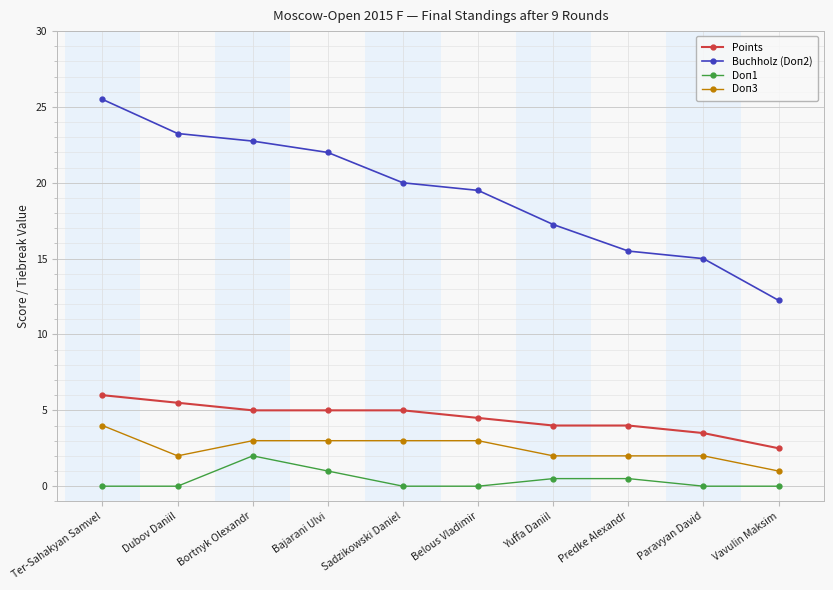

What position from the right is Paravyan David?

2